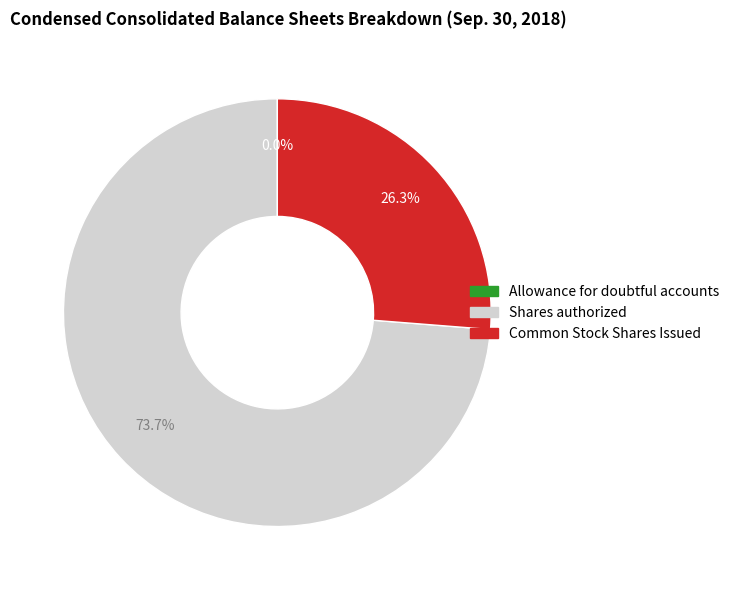

Does any single category account for the majority?

Yes